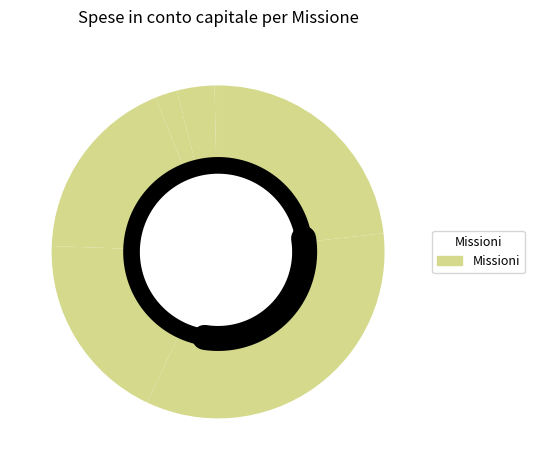

Is there any slice that represents more than half of the pie?

No